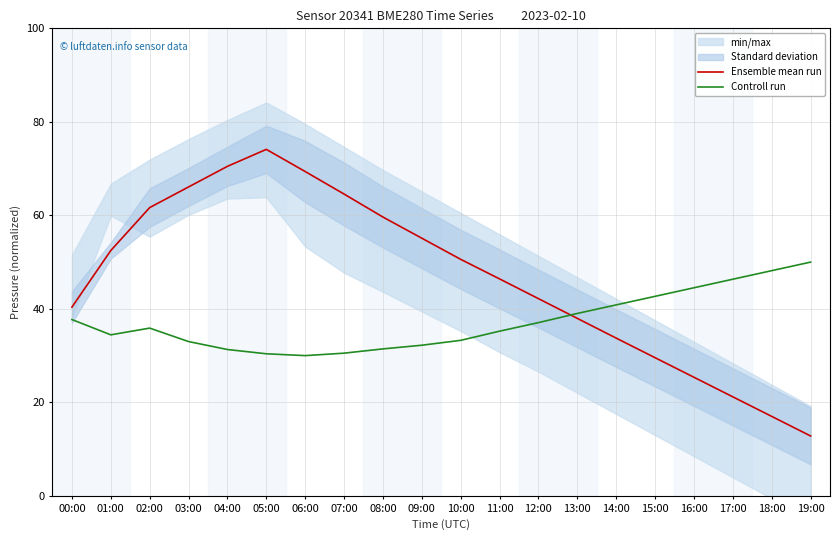

What is the highest value of the Controll run series?

50.0